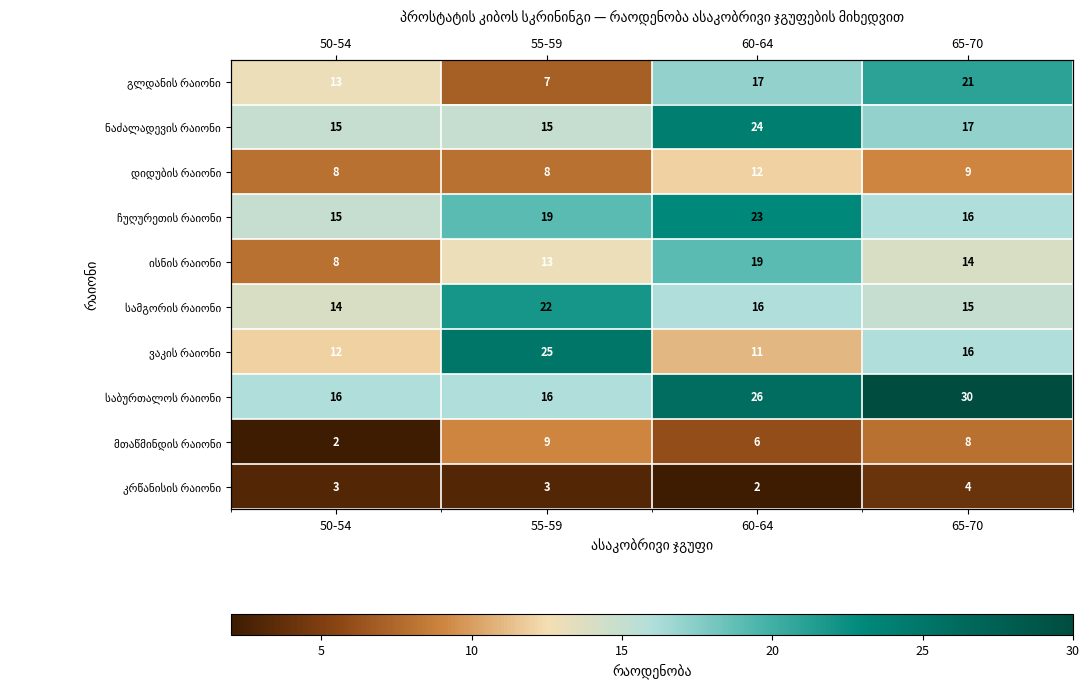

What is the average value of the ნაძალადევის რაიონი series?

18